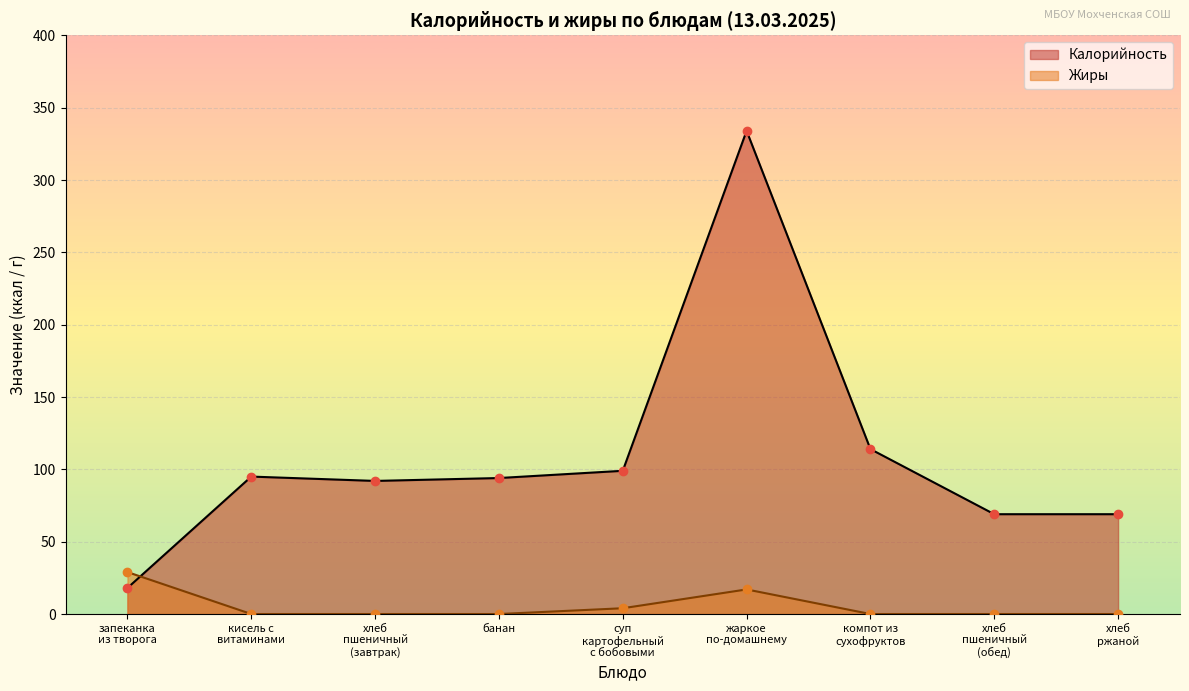

Rank the series by their average value, from lowest to highest.

Жиры, Калорийность